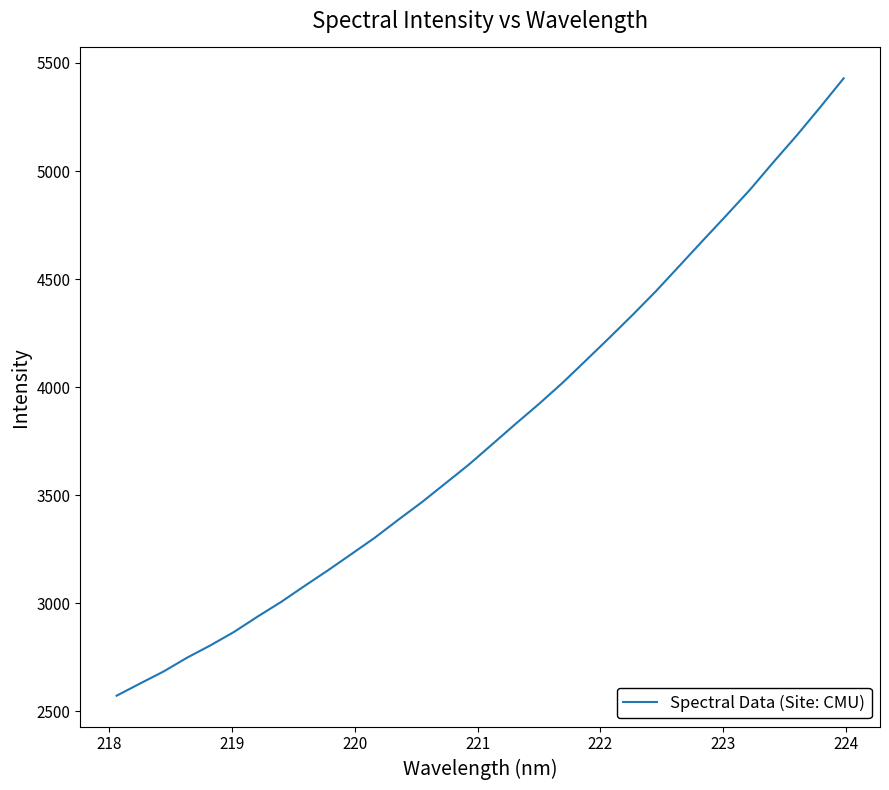

What is the difference between the maximum and minimum values?

2856.8